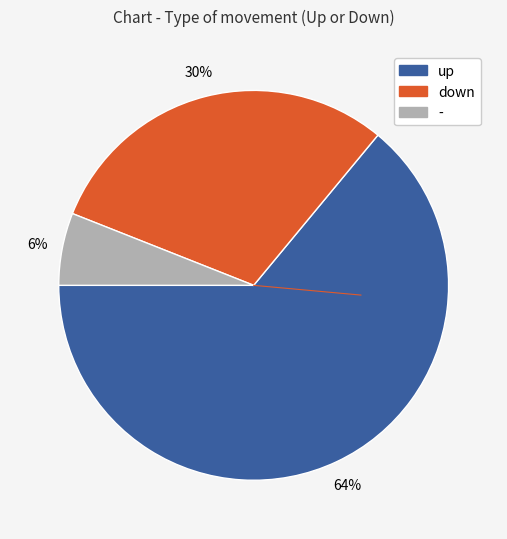

How many slices are in this pie chart?

3